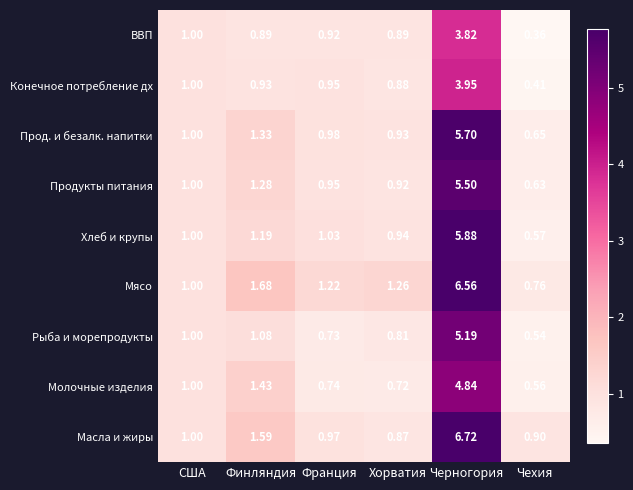

Which category has the lowest value in the Хлеб и крупы series?

Чехия